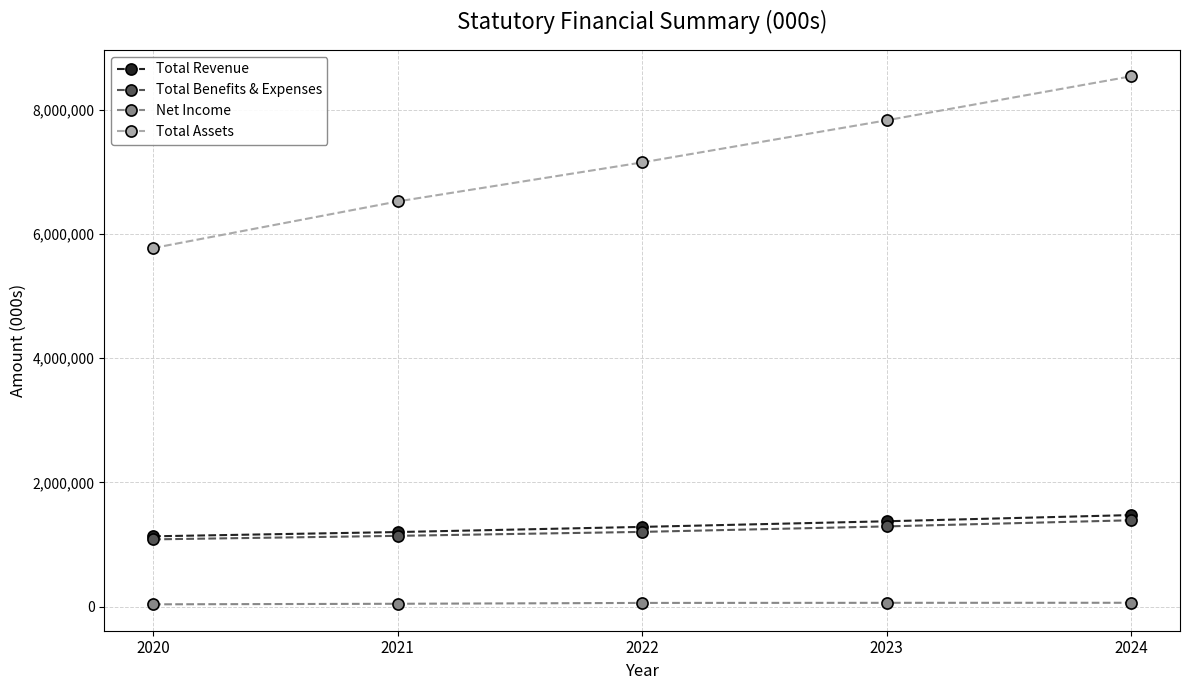

Which series has the largest total across all categories?

Total Assets